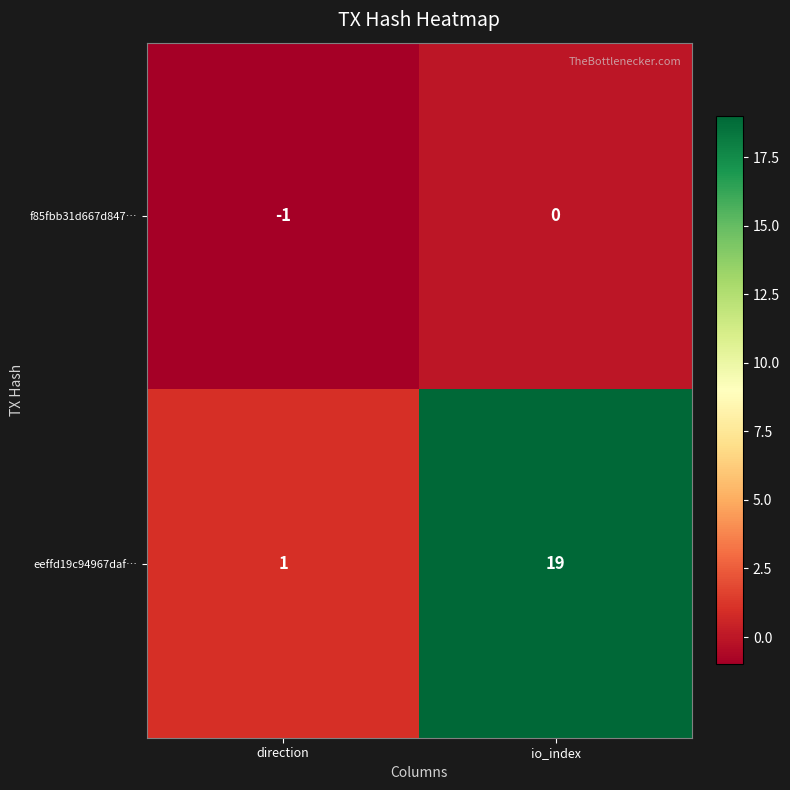

Which category has the highest value across all series?

io_index